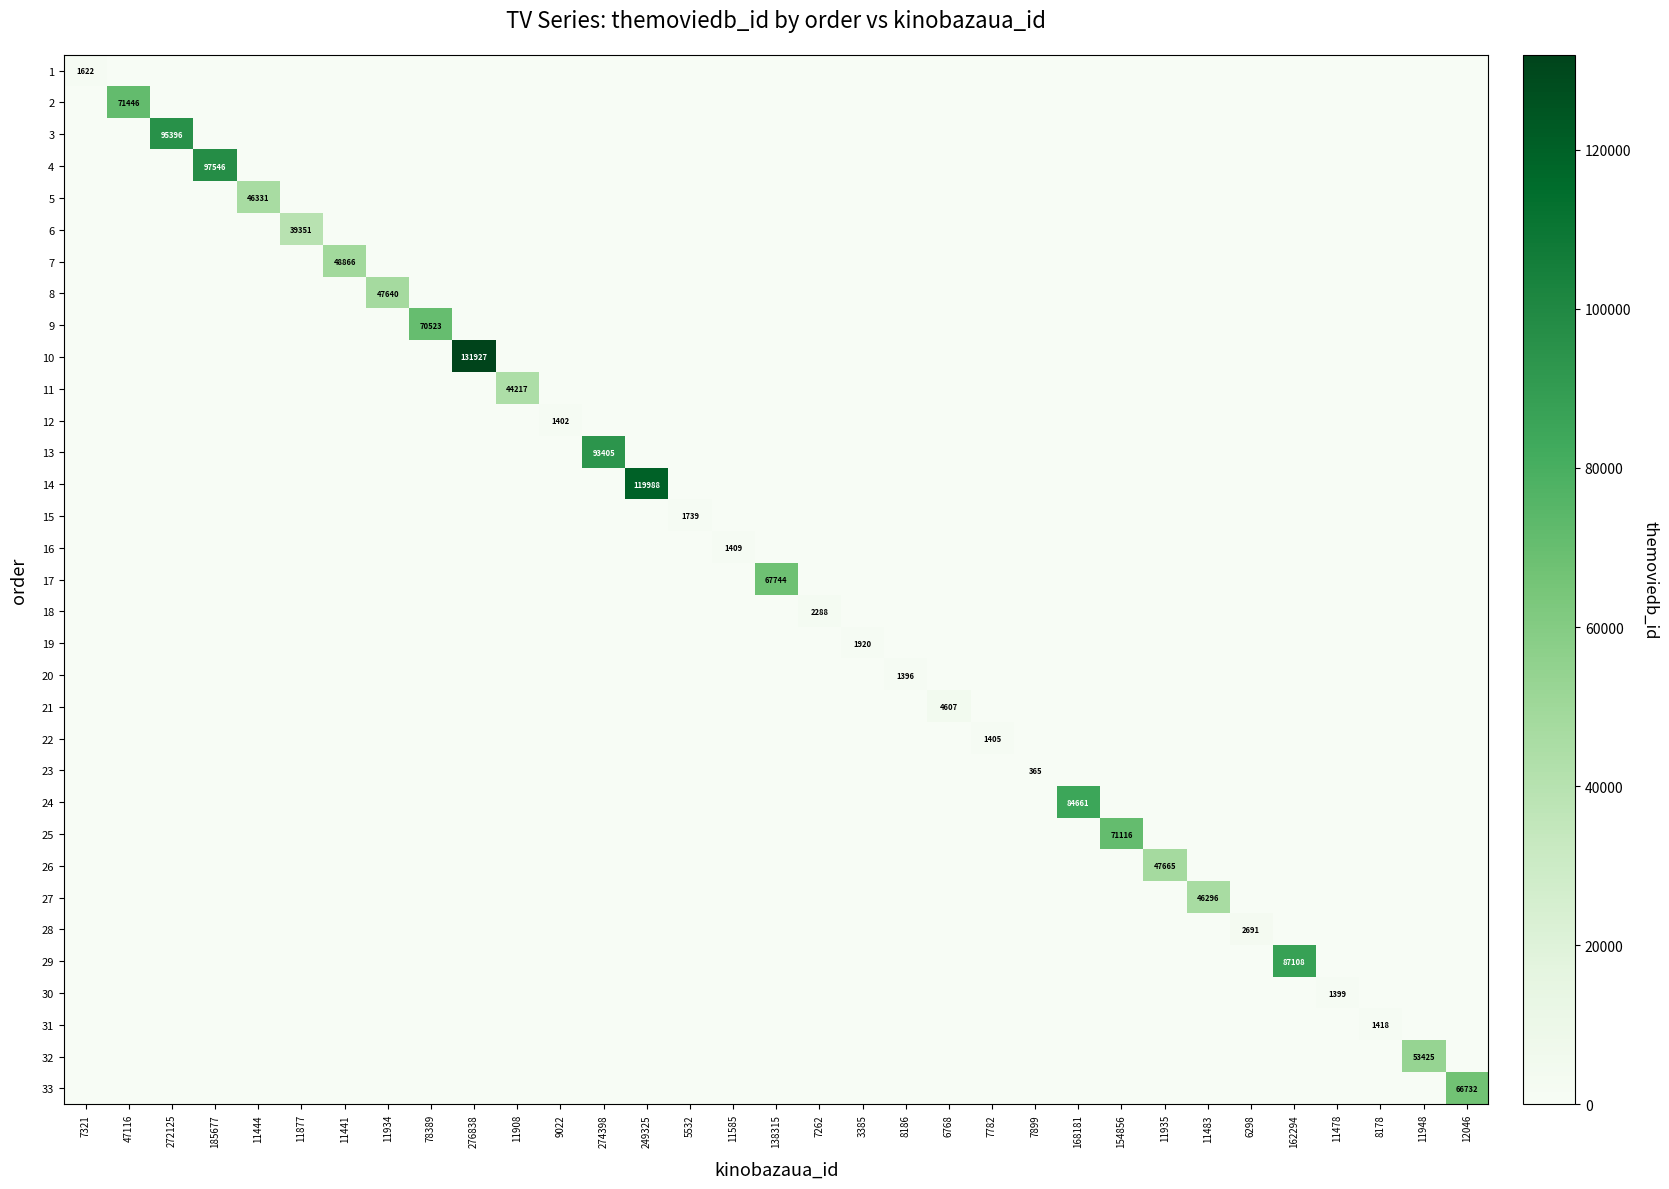

What is the total value across all series at 274398?

93405